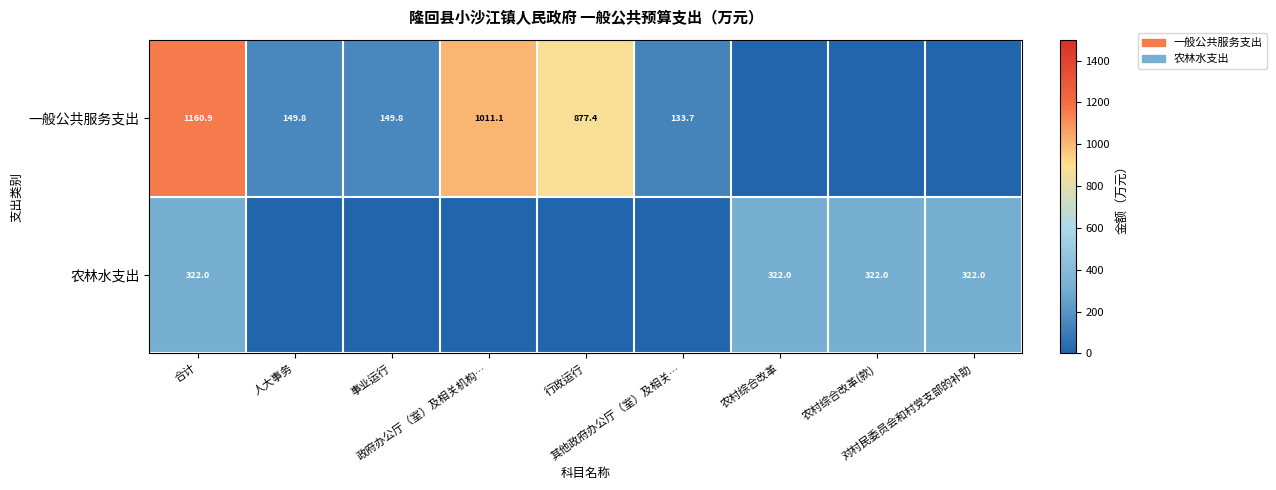

At how many categories does at least one series exceed 953?

2